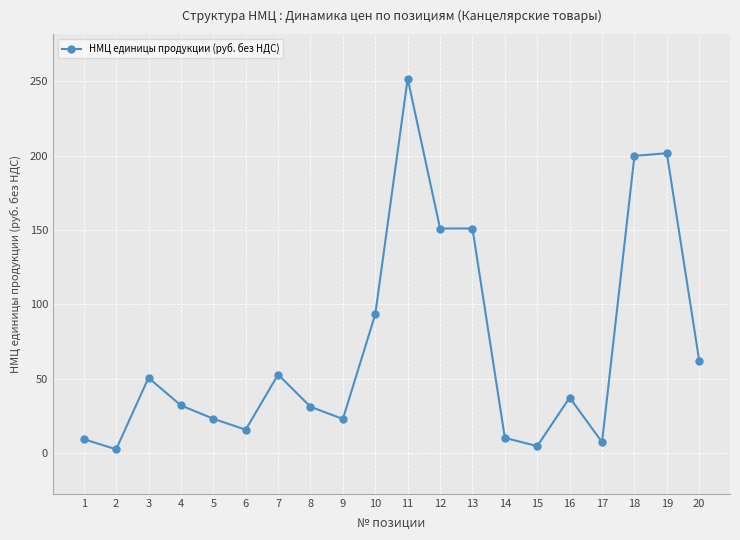

Between 15 and 6, which is larger?

6